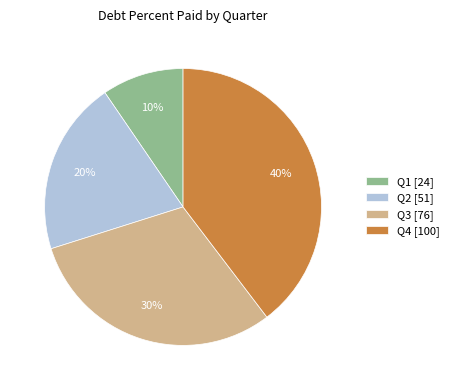

To the nearest percent, what is the difference between the Q3 and Q2 slice percentages?

10%